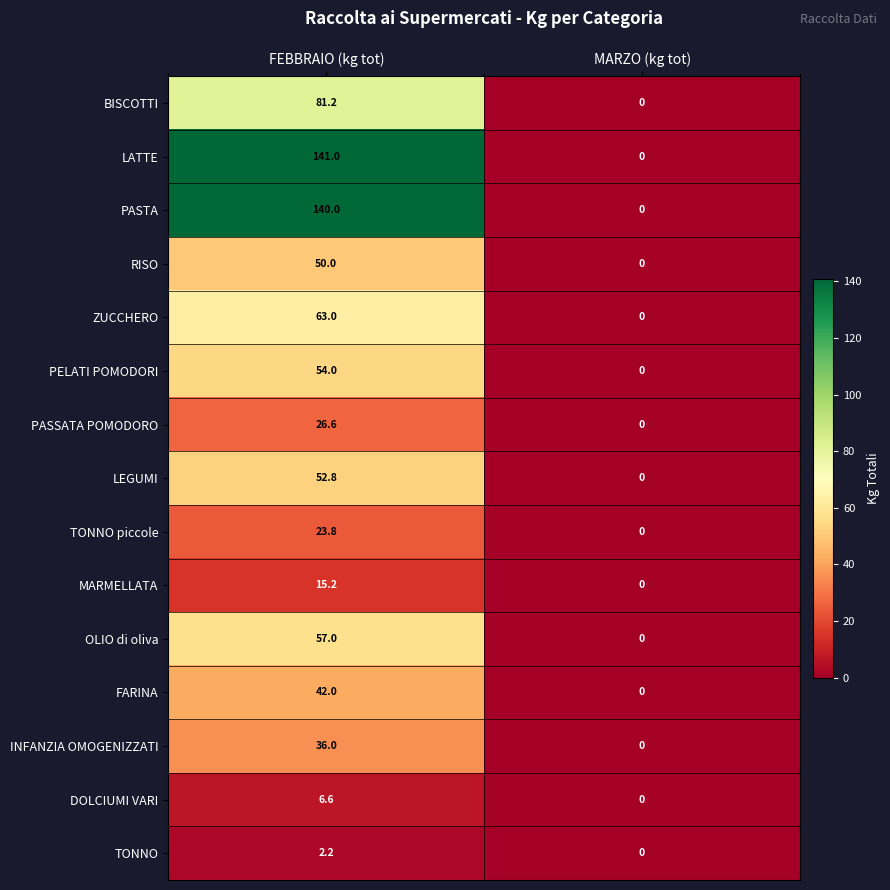

At how many categories does at least one series exceed 6?

1